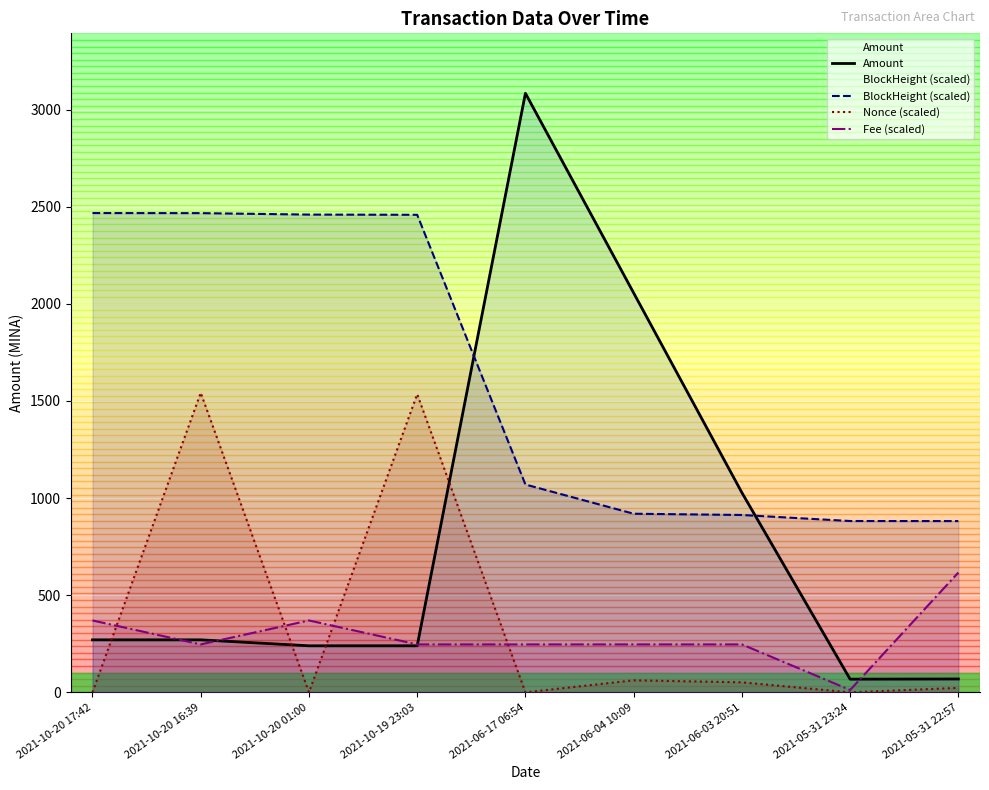

What is the difference between the BlockHeight (scaled) values at 2021-10-20 16:39 and 2021-06-04 10:09?

1547.3